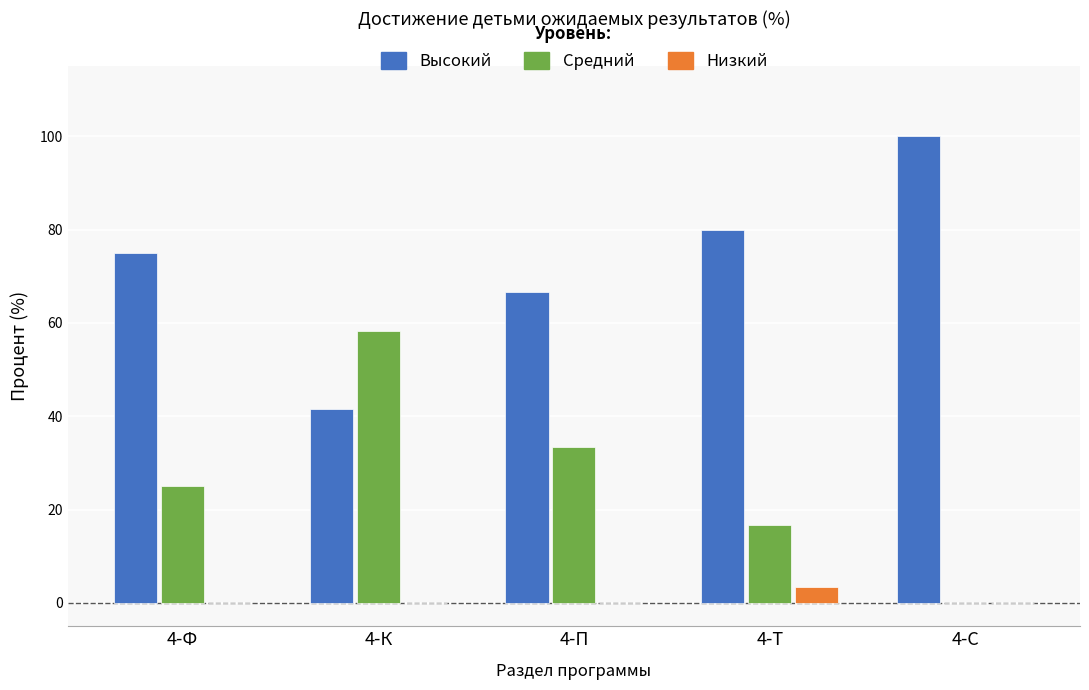

Which series has the largest total across all categories?

Высокий